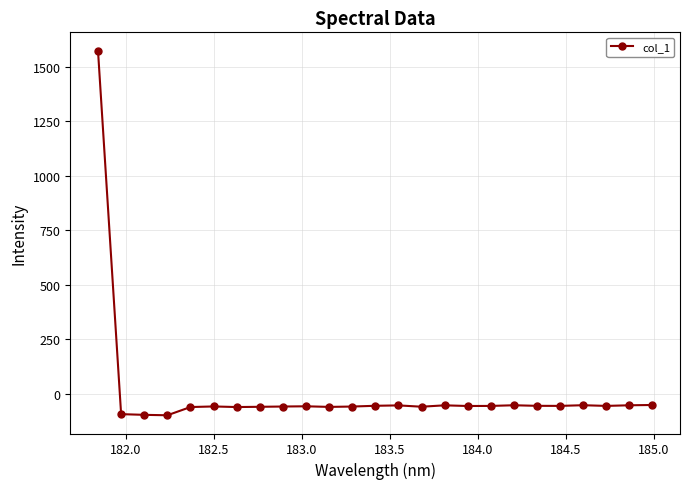

True or false: the data has more than 2 interior local peaks.

True